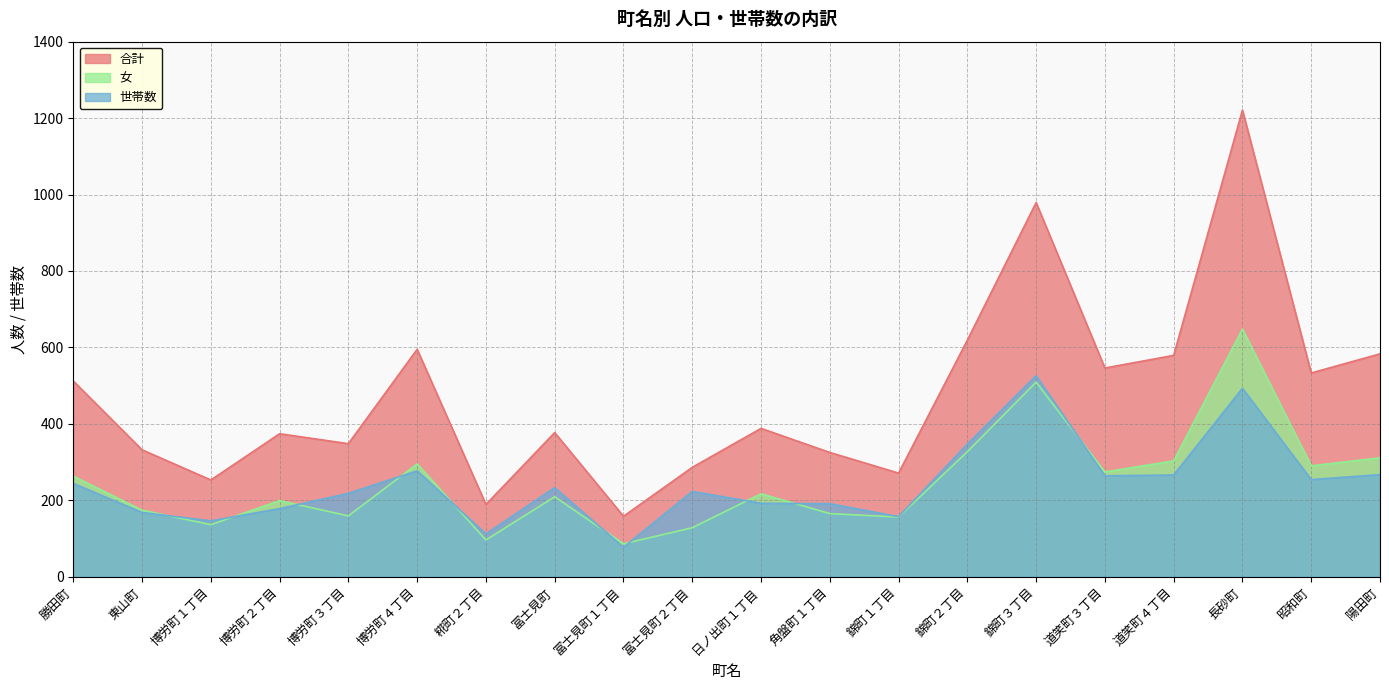

True or false: 合計 and 女 intersect in this chart.

False